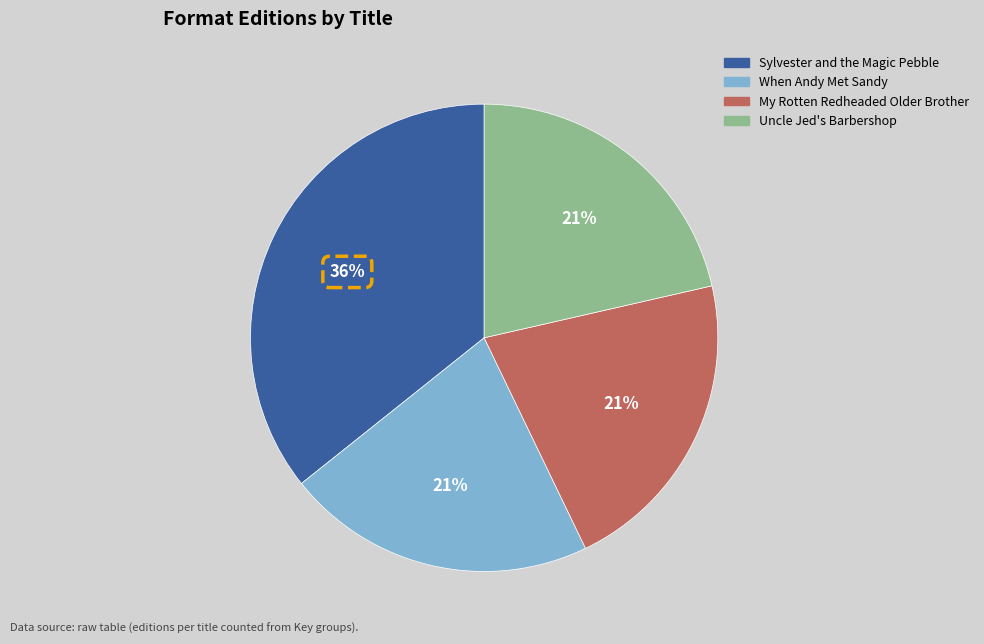

To the nearest percent, what is the average slice percentage?

25%